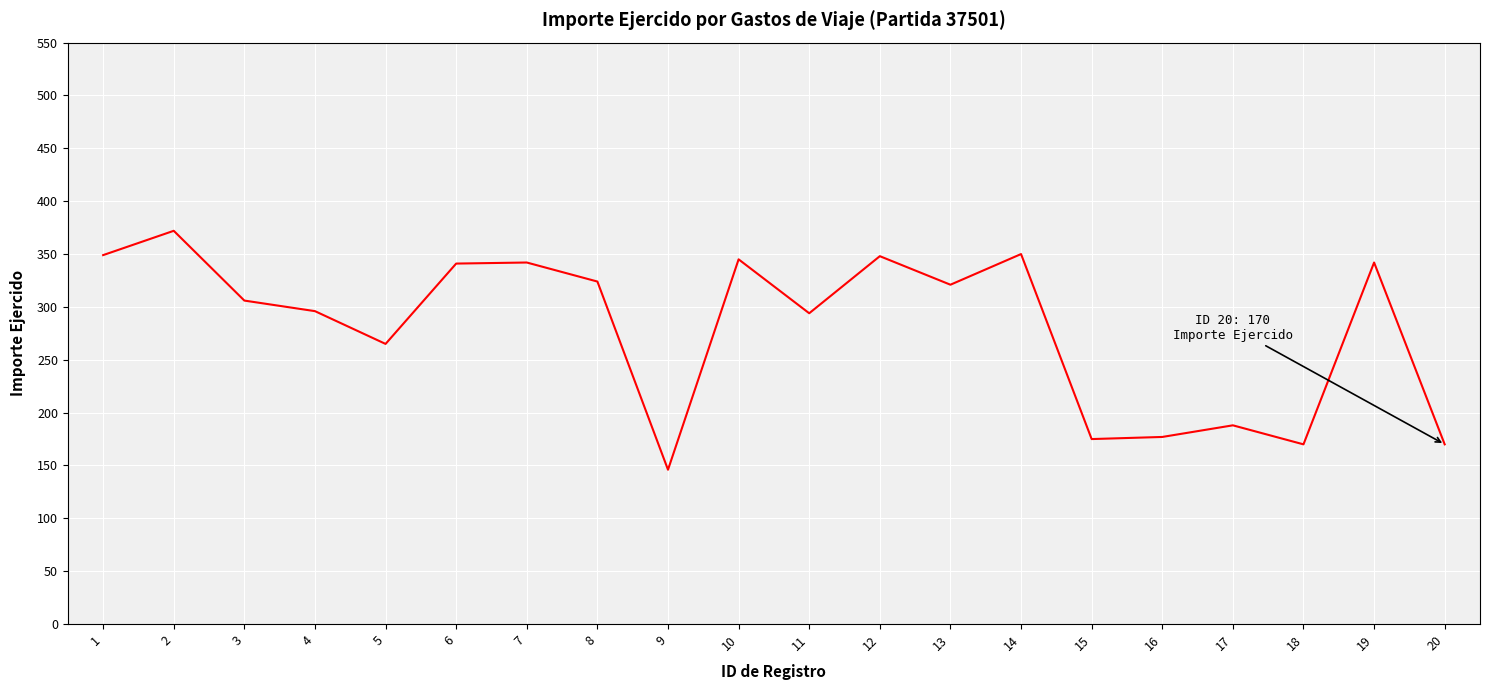

What is the approximate value at 16?

177